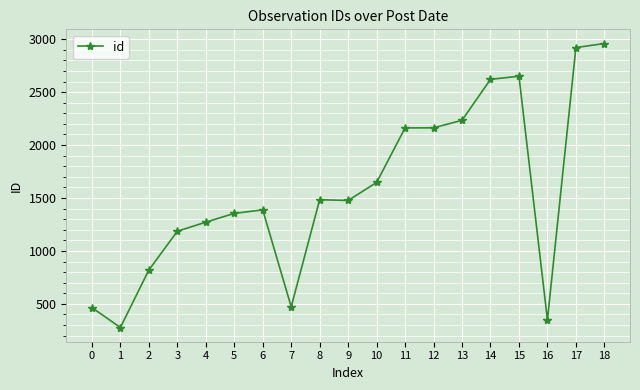

Read the value at 0.

465